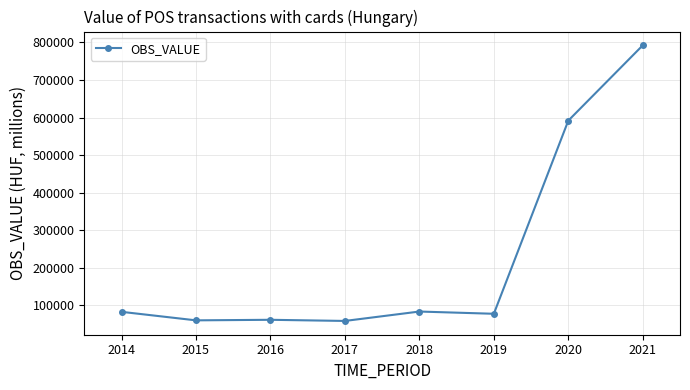

The chart shows a value of 20035.5 at 2018. True or false?

False